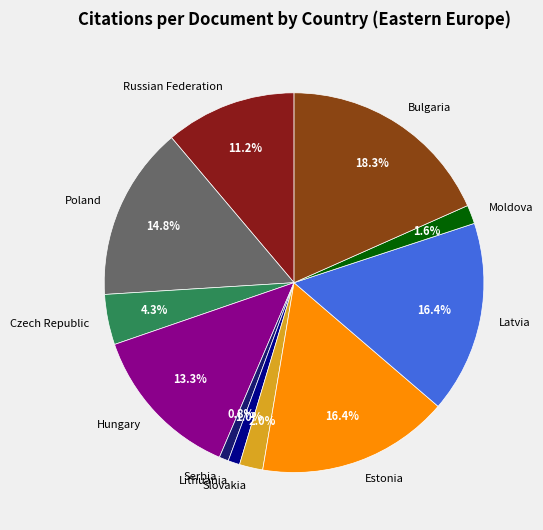

What is the largest slice in the pie chart?

Bulgaria